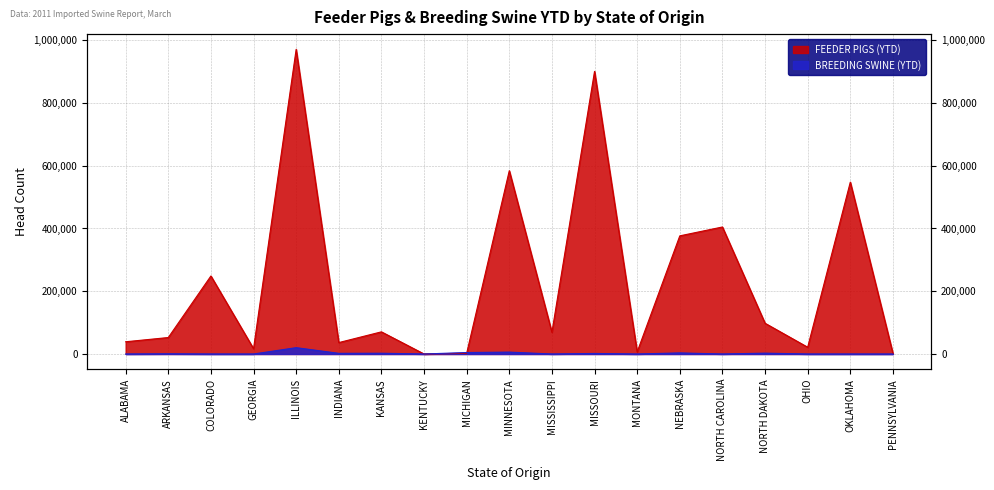

What is the sum of the FEEDER PIGS (YTD) values at MISSOURI and MONTANA?

907294